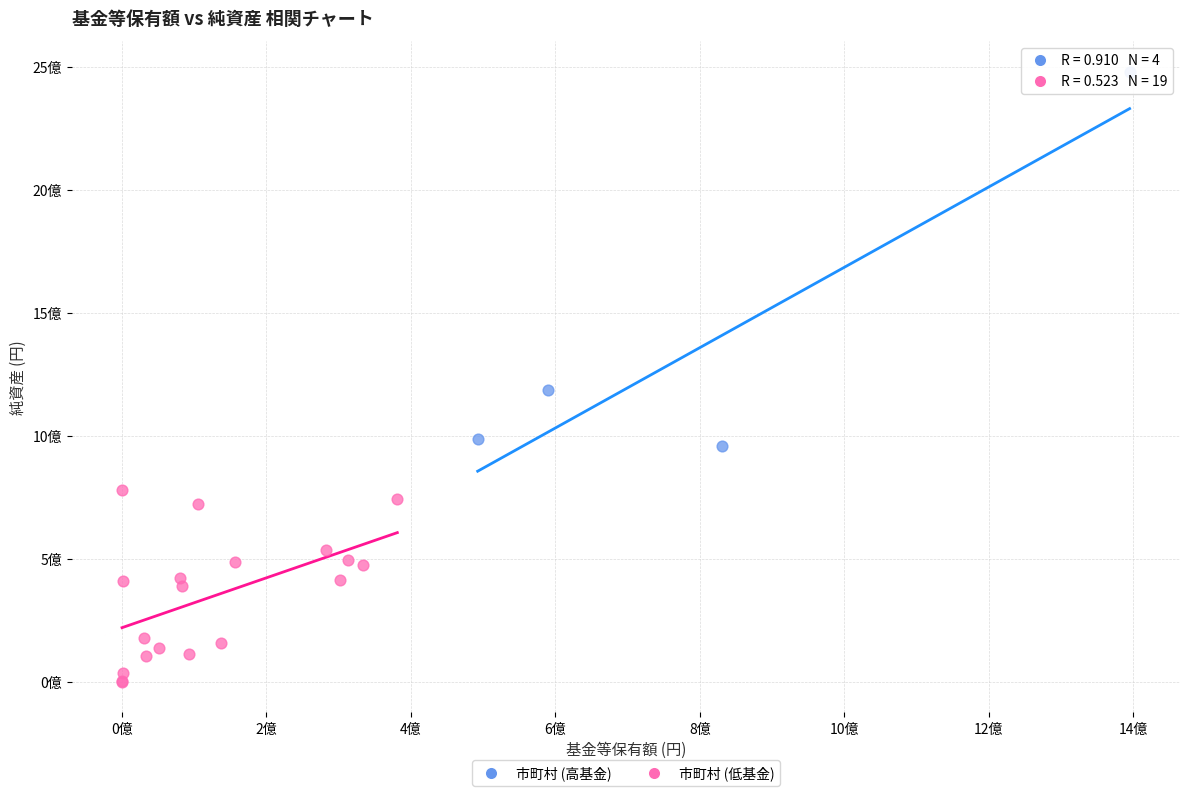

What are all the series names shown in the legend?

市町村 (高基金), 市町村 (低基金)